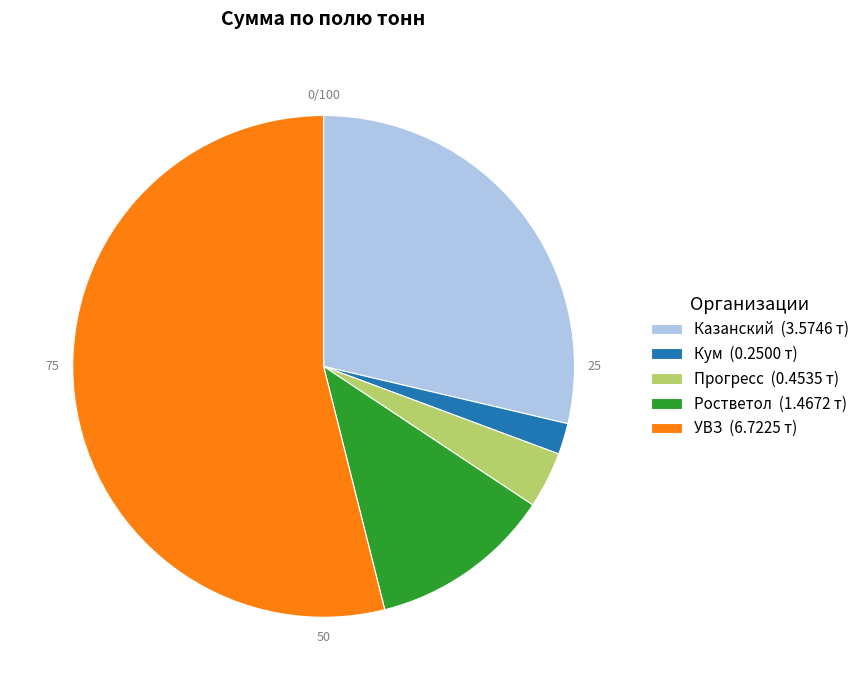

Rank the categories by value from highest to lowest.

УВЗ, Казанский, Ростветол, Прогресс, Кум